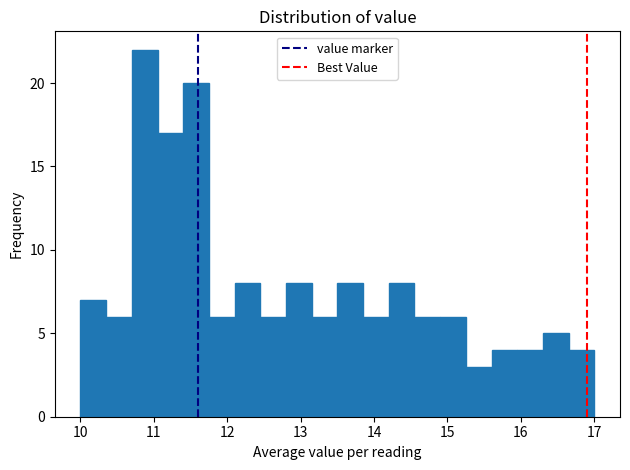

Around what value on the x-axis is the tallest bar? Give the approximate position of its centre, as read against the axis.

10.9